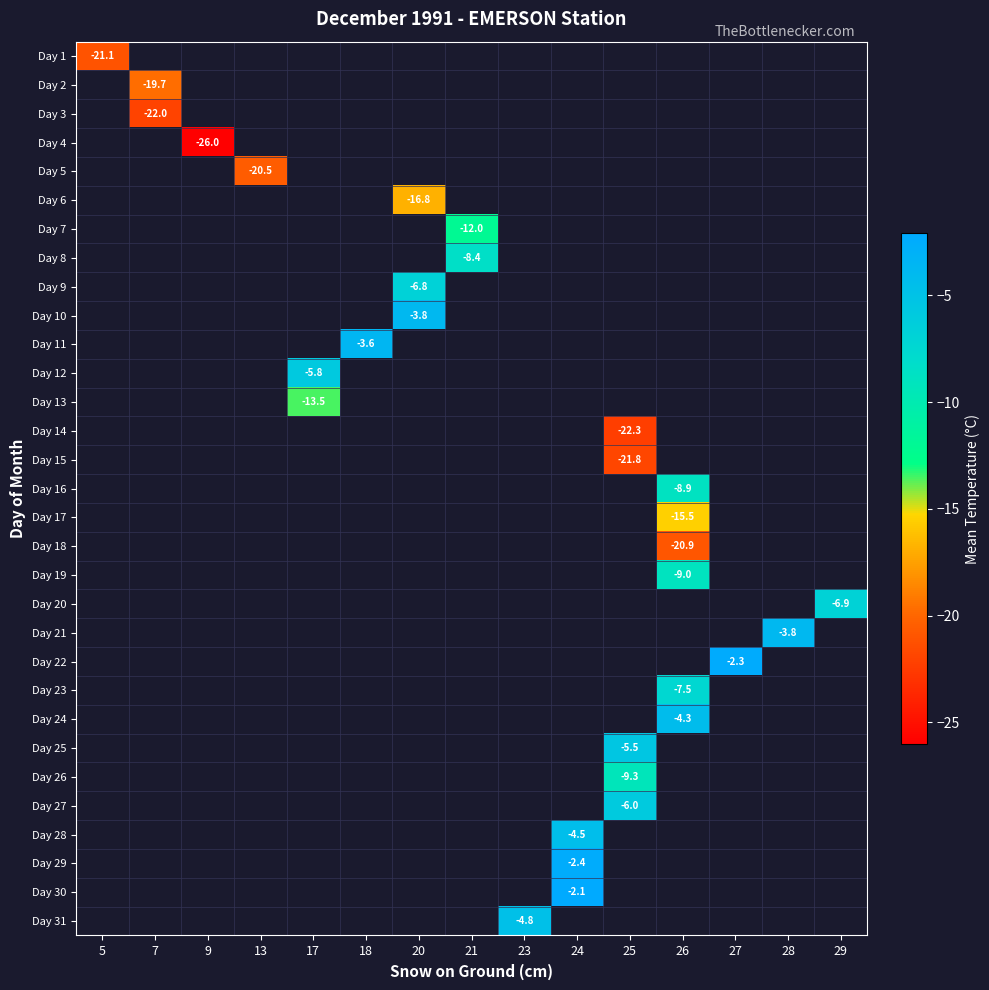

Which has a higher value, 20 or 18?

18